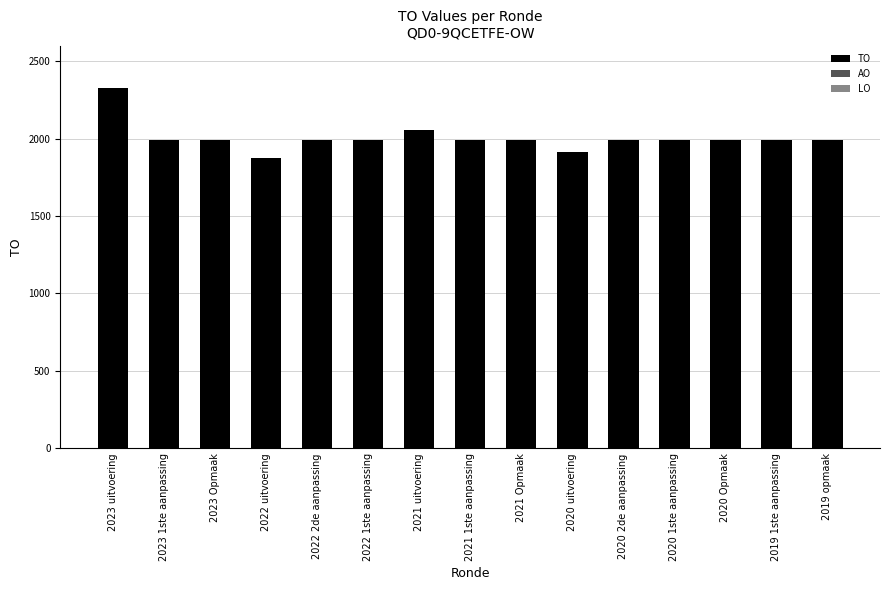

How many data points does each series have?

15